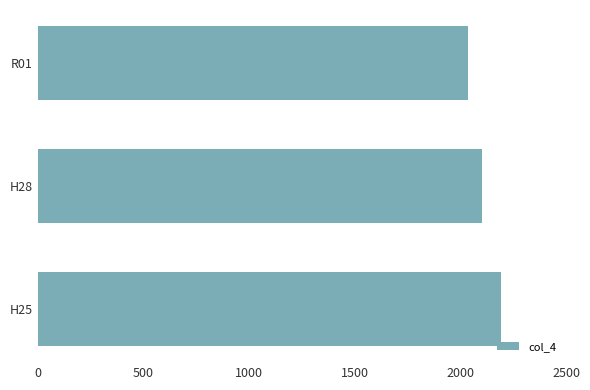

How many distinct data groups are displayed?

1